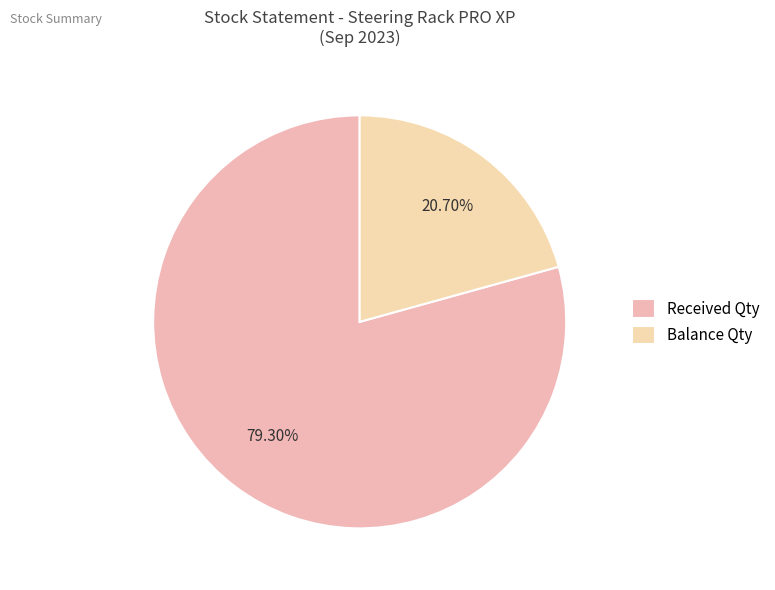

How many segments does this pie chart have?

2